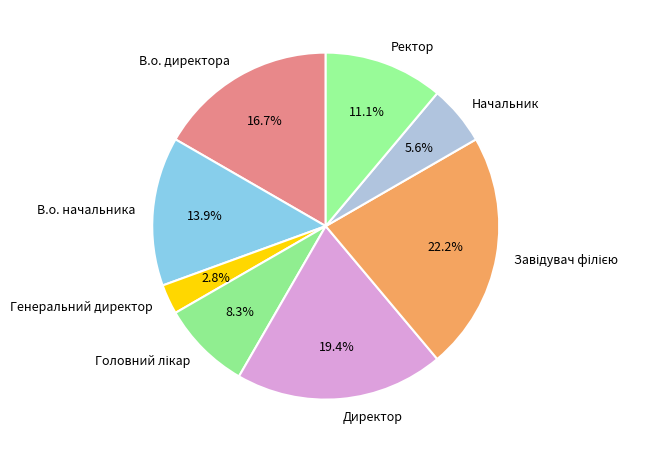

How many slices are in this pie chart?

8